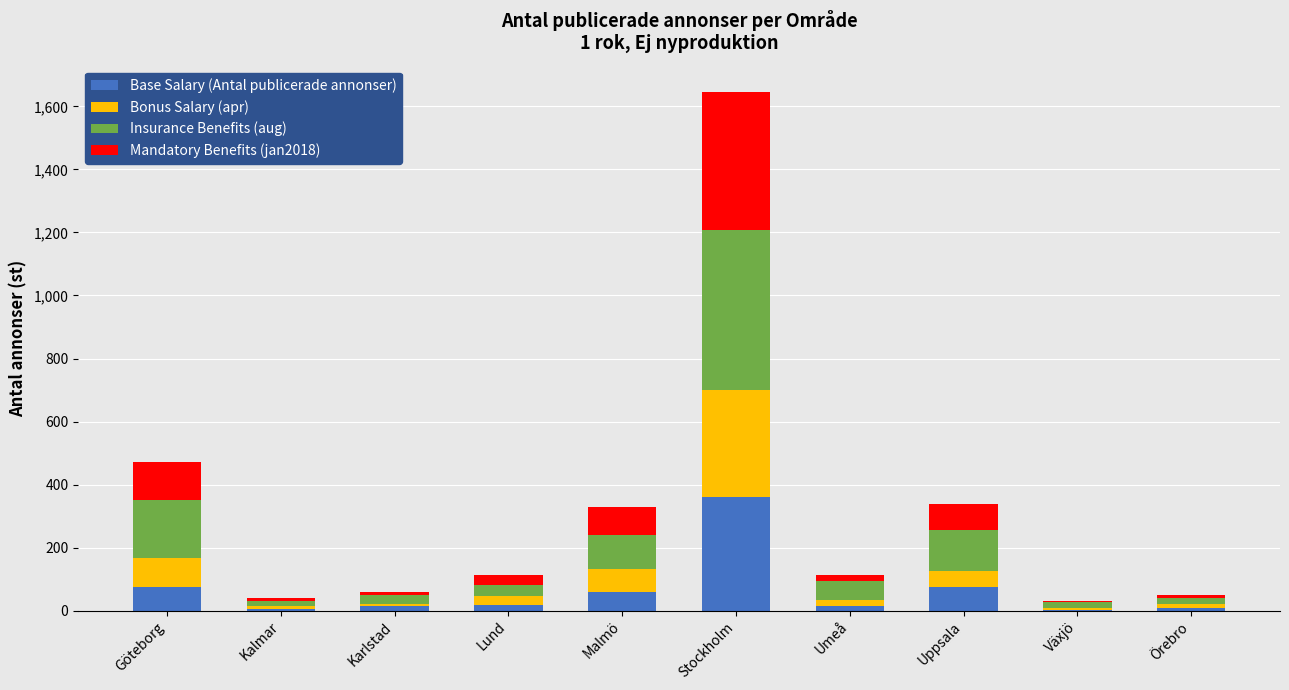

Are the bars grouped side by side (vs. stacked)?

No